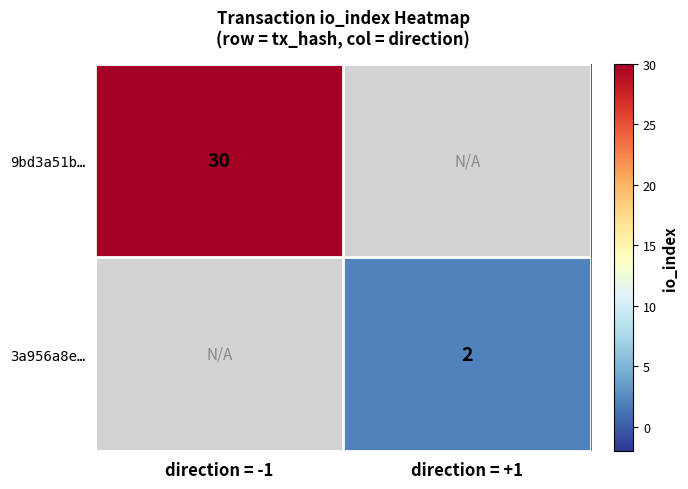

The value of 3a956a8e… at direction = +1 is 3. True or false?

False